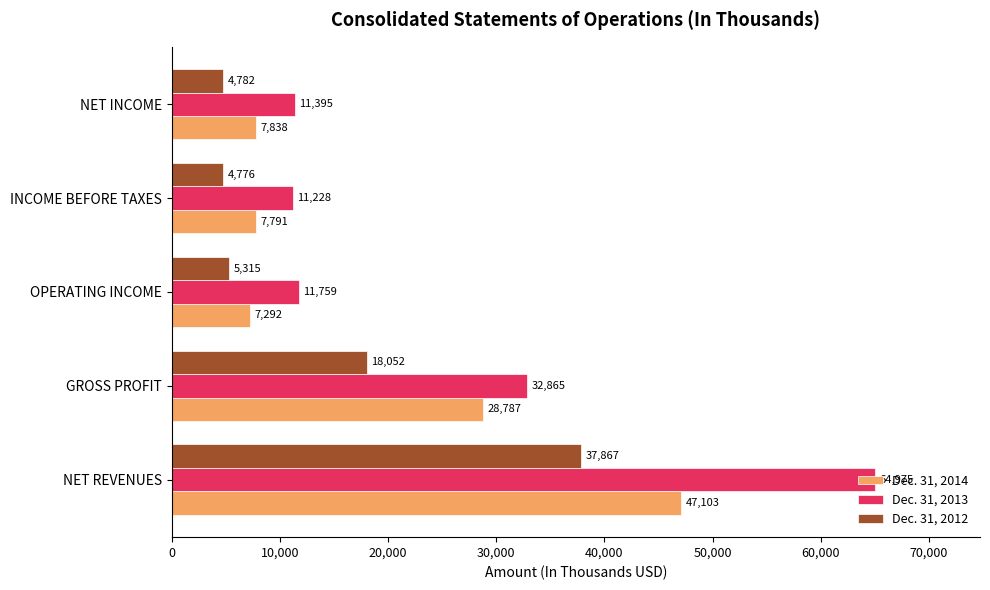

List the series in order of their overall mean, highest first.

Dec. 31, 2013, Dec. 31, 2014, Dec. 31, 2012